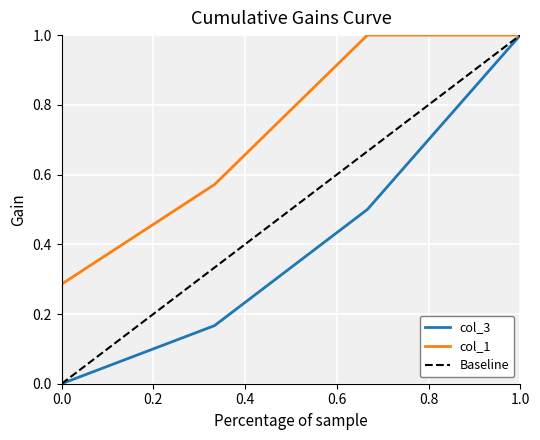

What is the highest value of the Baseline series?

1.0